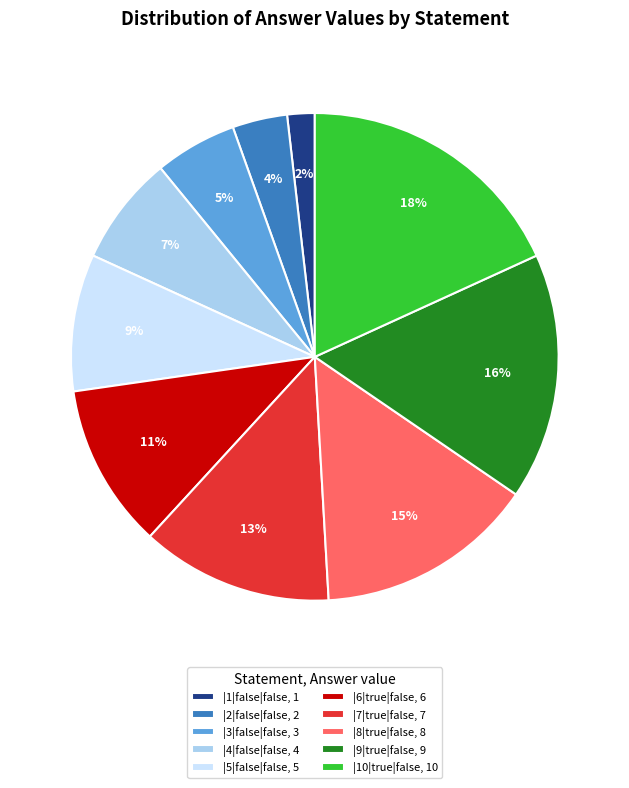

Between |5|false|false and |6|true|false, which is larger?

|6|true|false